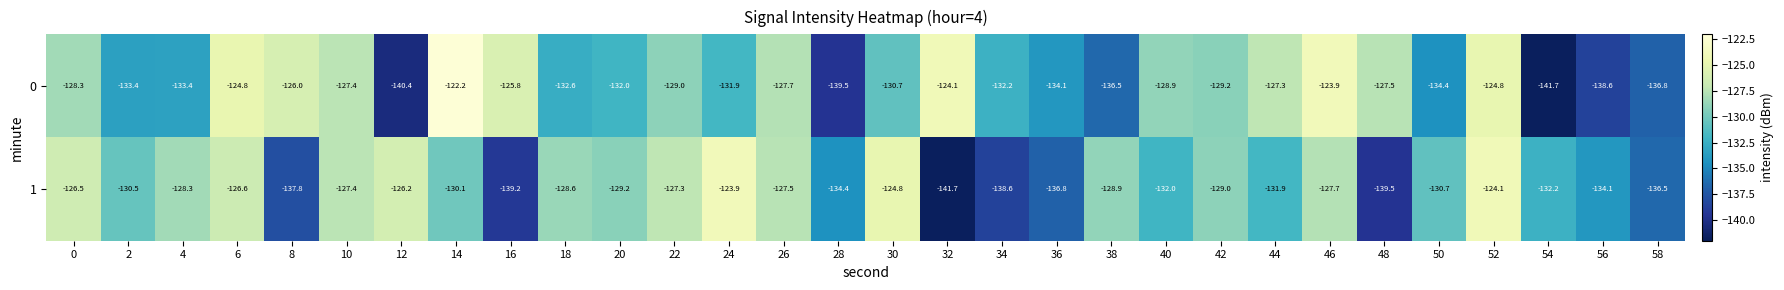

What value does the 0 series have at 54?

-141.7